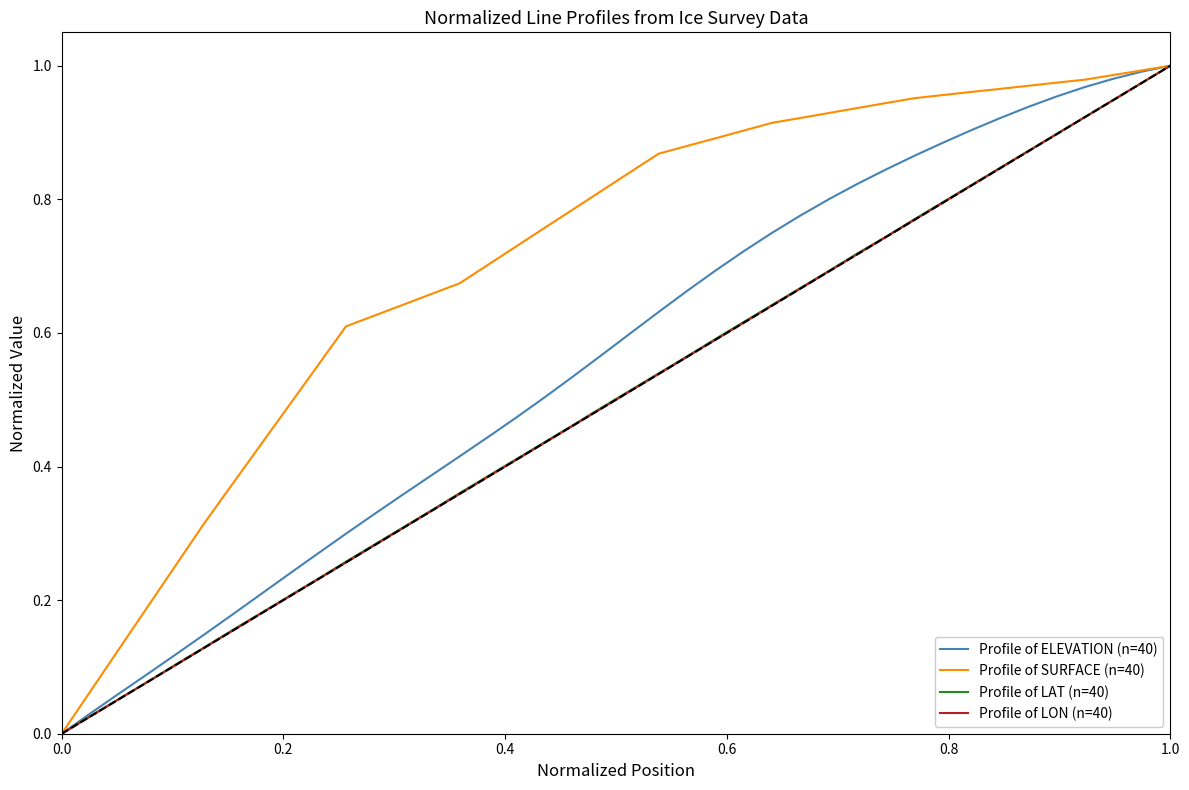

Which series has the largest total across all categories?

Profile of SURFACE (n=40)